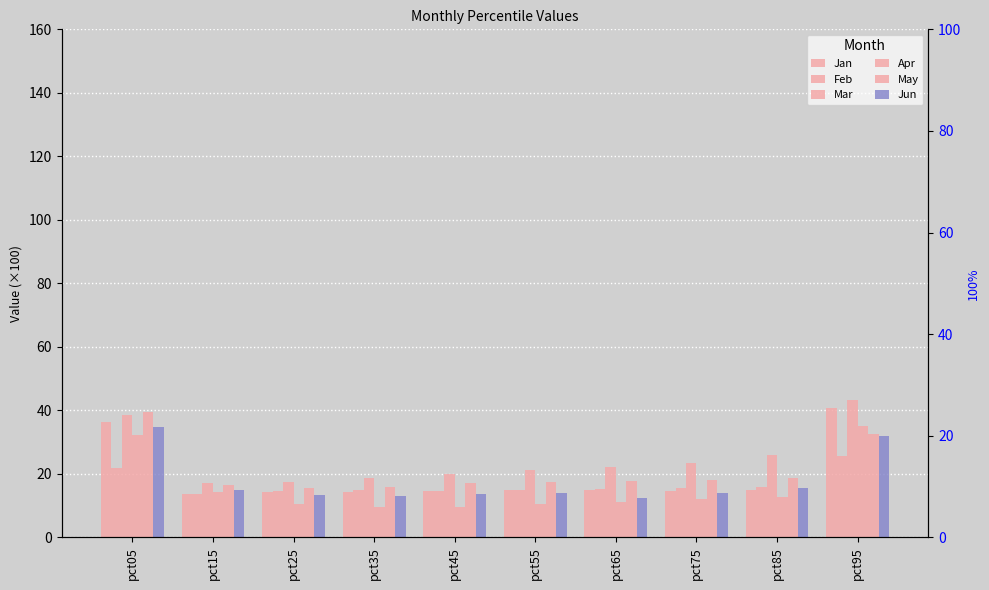

What is the sum of the Apr values at pct05 and pct95?

67.6